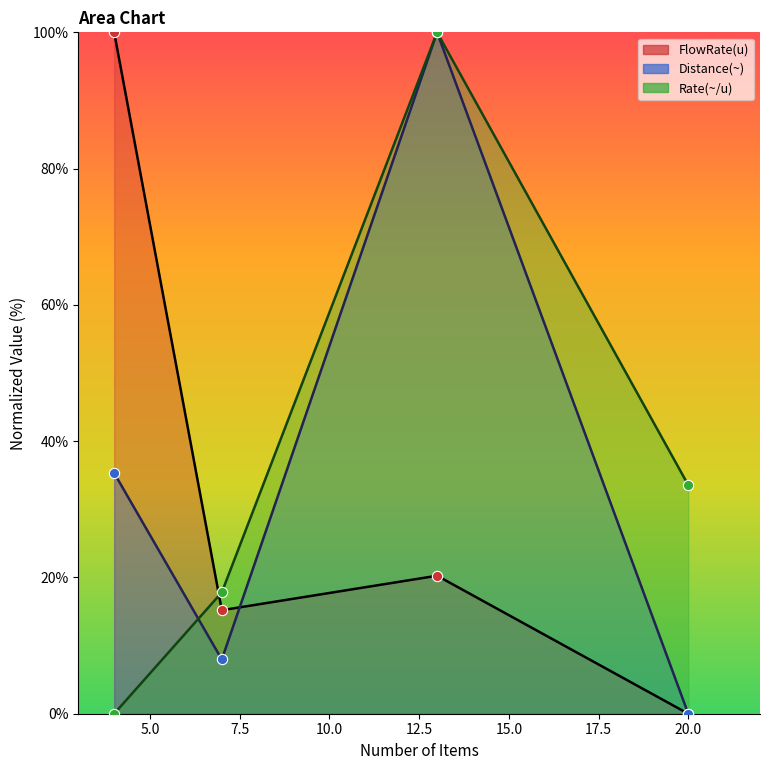

Which series has the widest spread of Y values?

FlowRate(u)